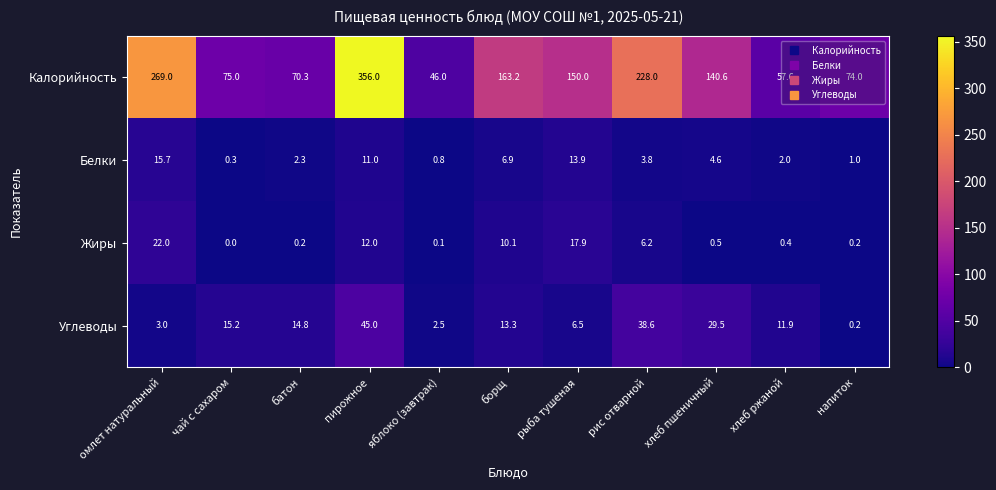

At how many categories does at least one series exceed 190?

3